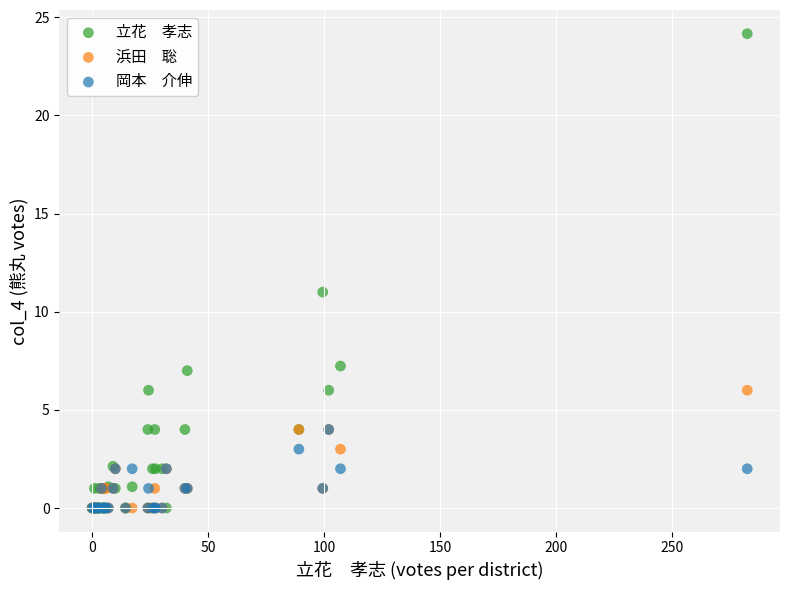

Across all series, what Y value is closest to 12?

11.0